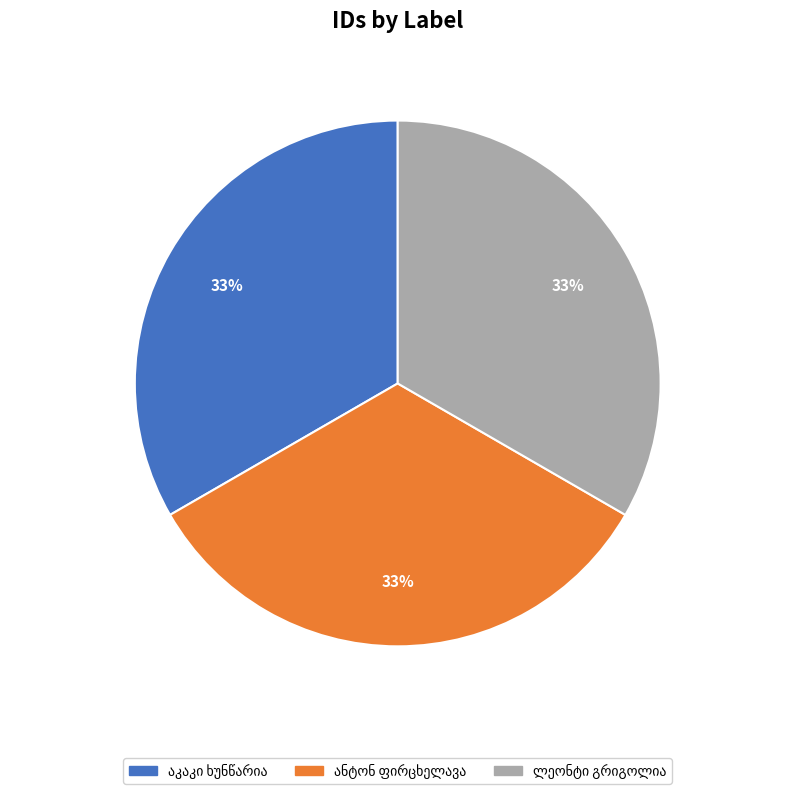

To the nearest percent, what is the average slice percentage?

33%